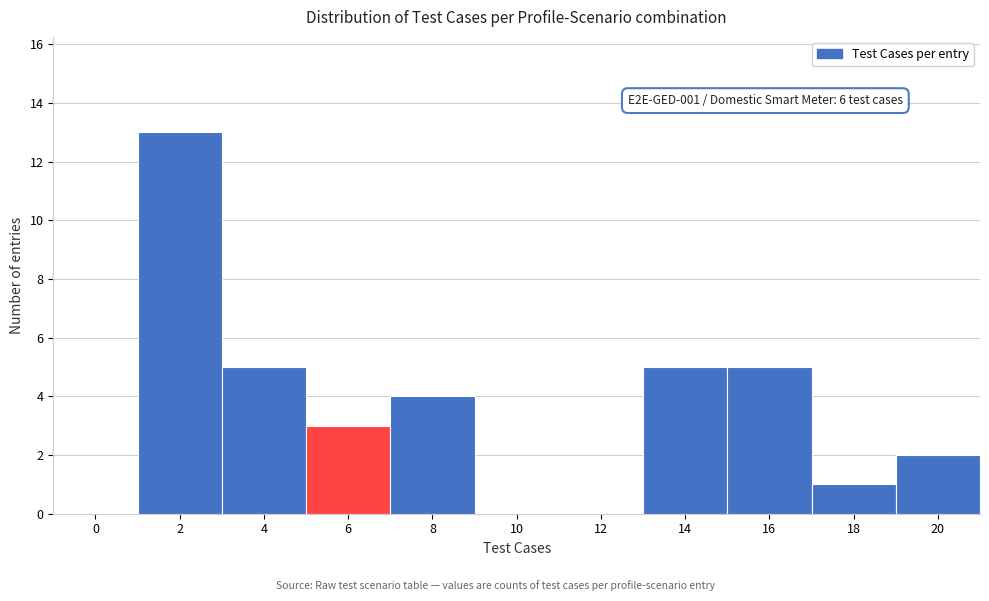

Reading left to right, transcribe all the data shown in this chart.

0=0	2=13	4=5	6=3	8=4	10=0	12=0	14=5	16=5	18=1	20=2